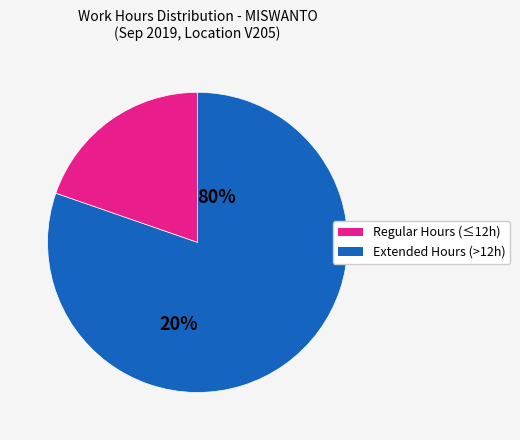

Is there any slice that represents more than half of the pie?

Yes